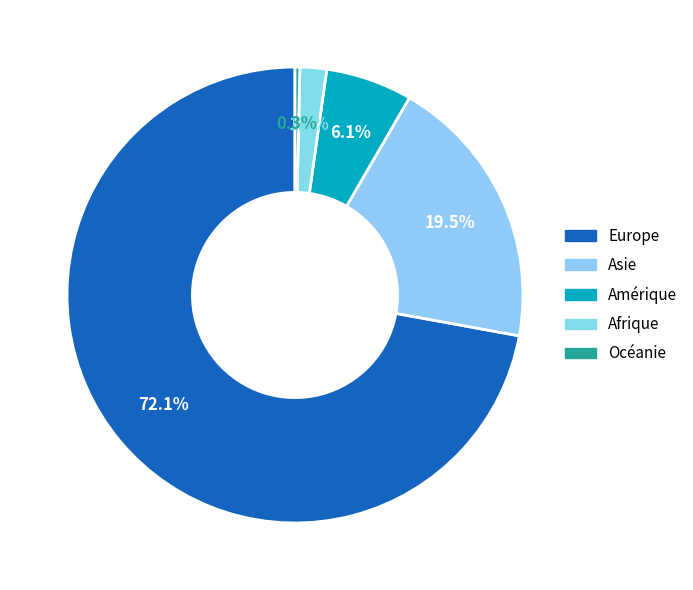

How many segments does this pie chart have?

5